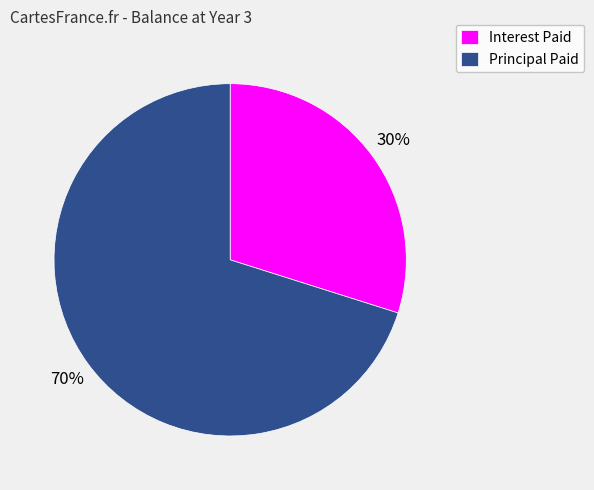

Is the sum of Principal Paid and Interest Paid greater than half?

Yes